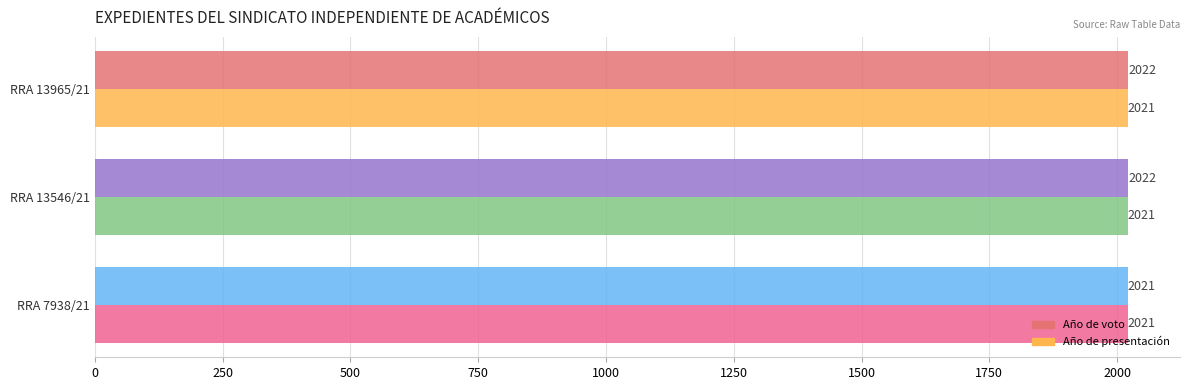

Which series has the widest spread of values?

Año de voto